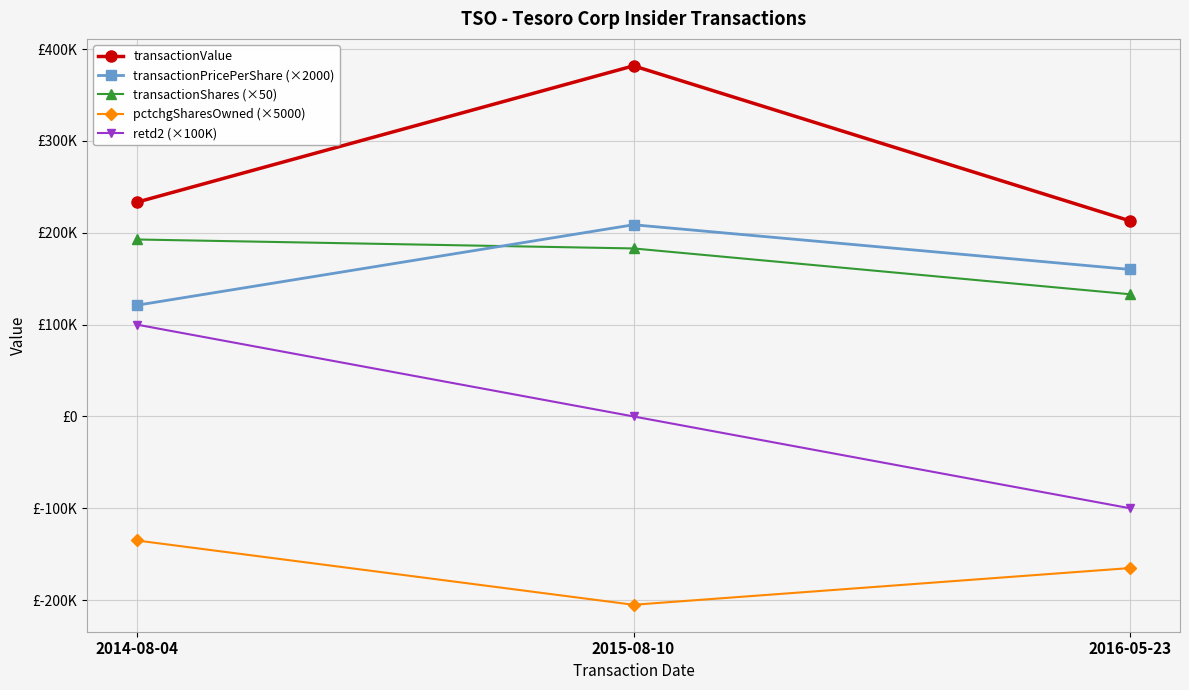

Does the chart have visible grid lines?

Yes